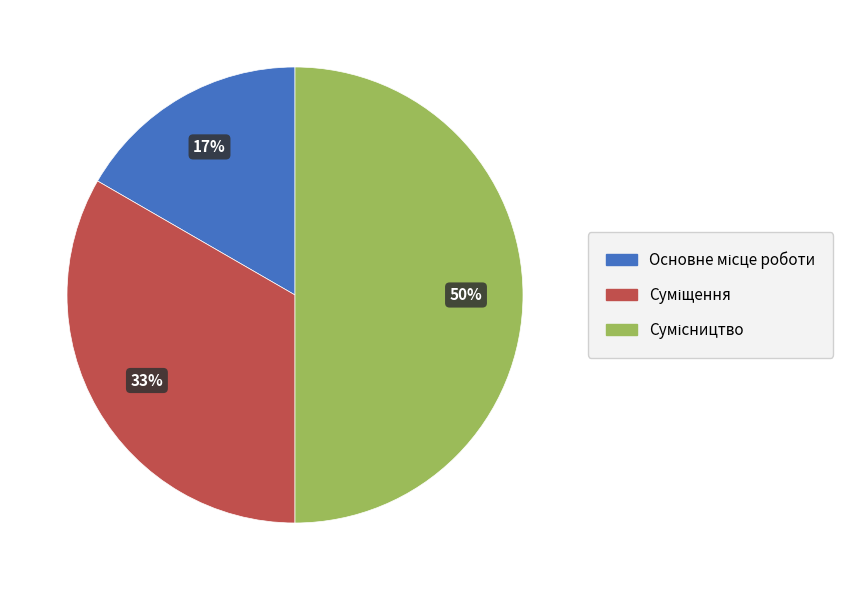

To the nearest percent, what is the difference between the largest and smallest slice percentages?

33%